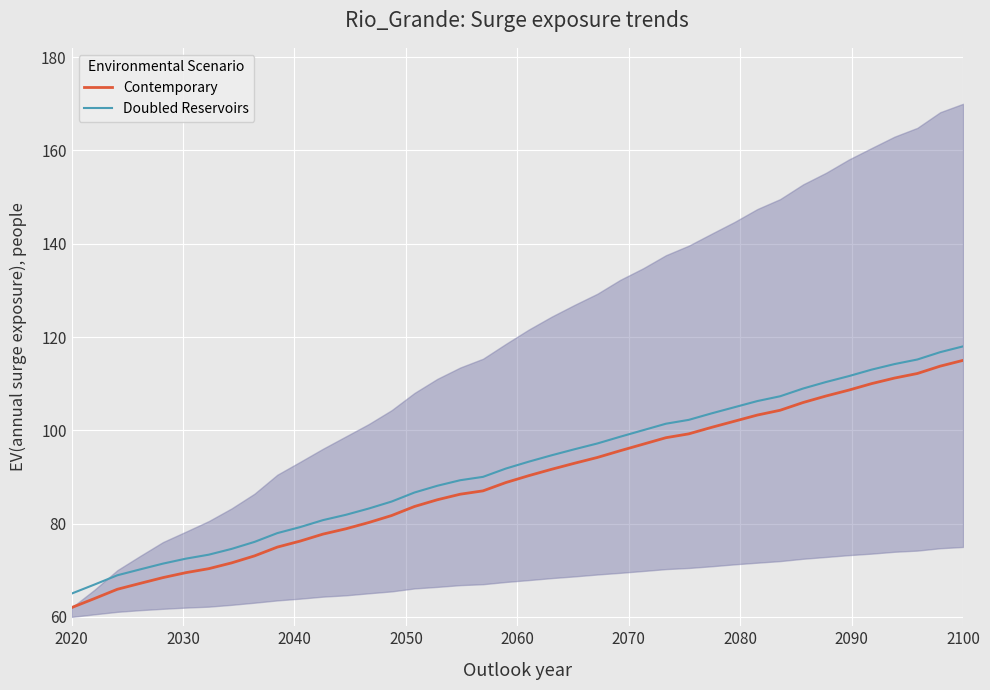

What is the difference between the maximum and minimum values in the Contemporary series?

53.0